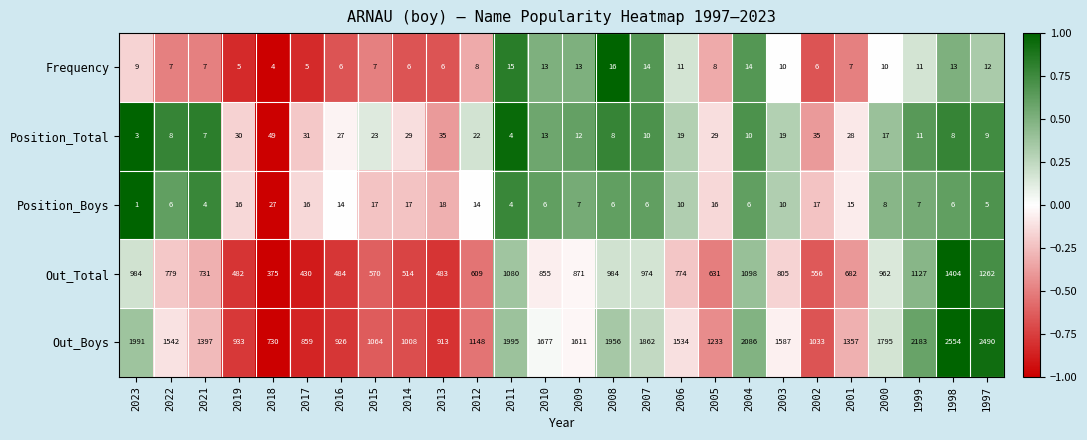

At 2004, list the series in order from largest to smallest.

Out_Boys, Out_Total, Frequency, Position_Total, Position_Boys